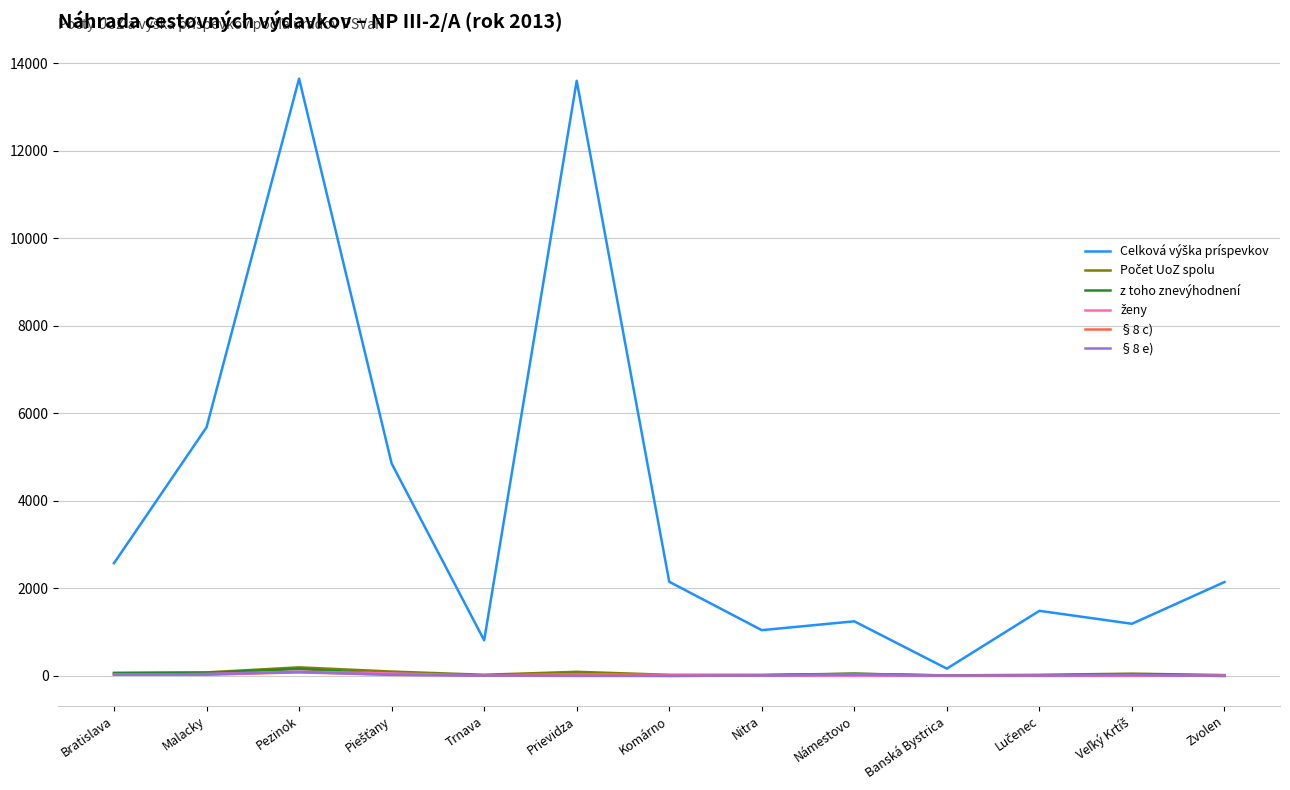

What is the greatest value displayed?

13646.6